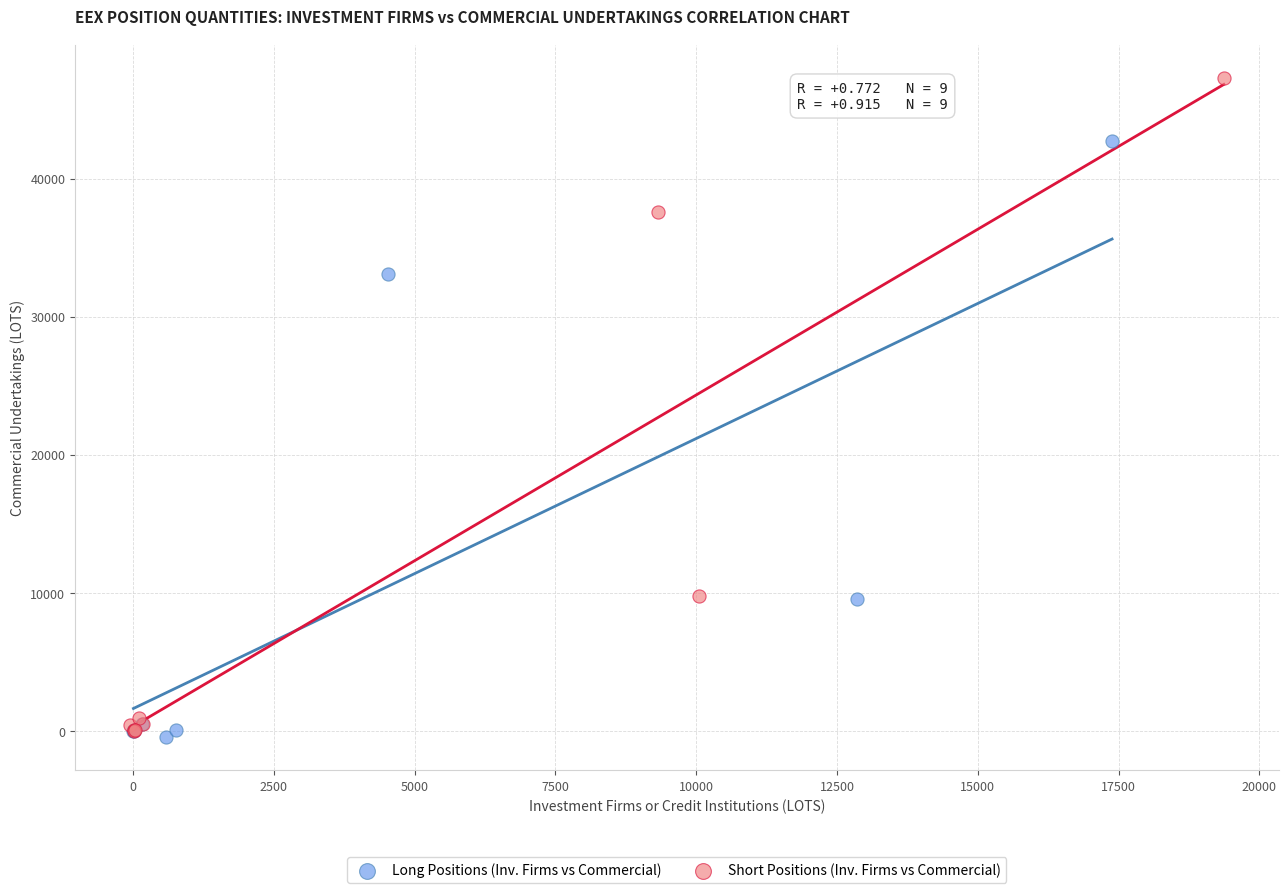

Which series contains the highest Y value?

Short Positions (Inv. Firms vs Commercial)